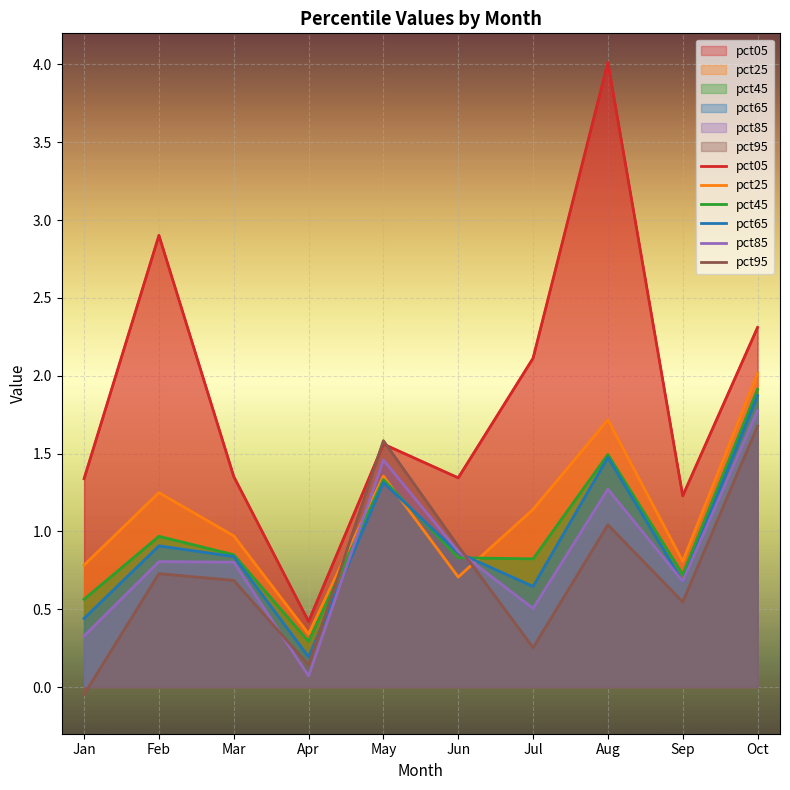

What is the difference between the pct05 values at Sep and Jul?

0.9